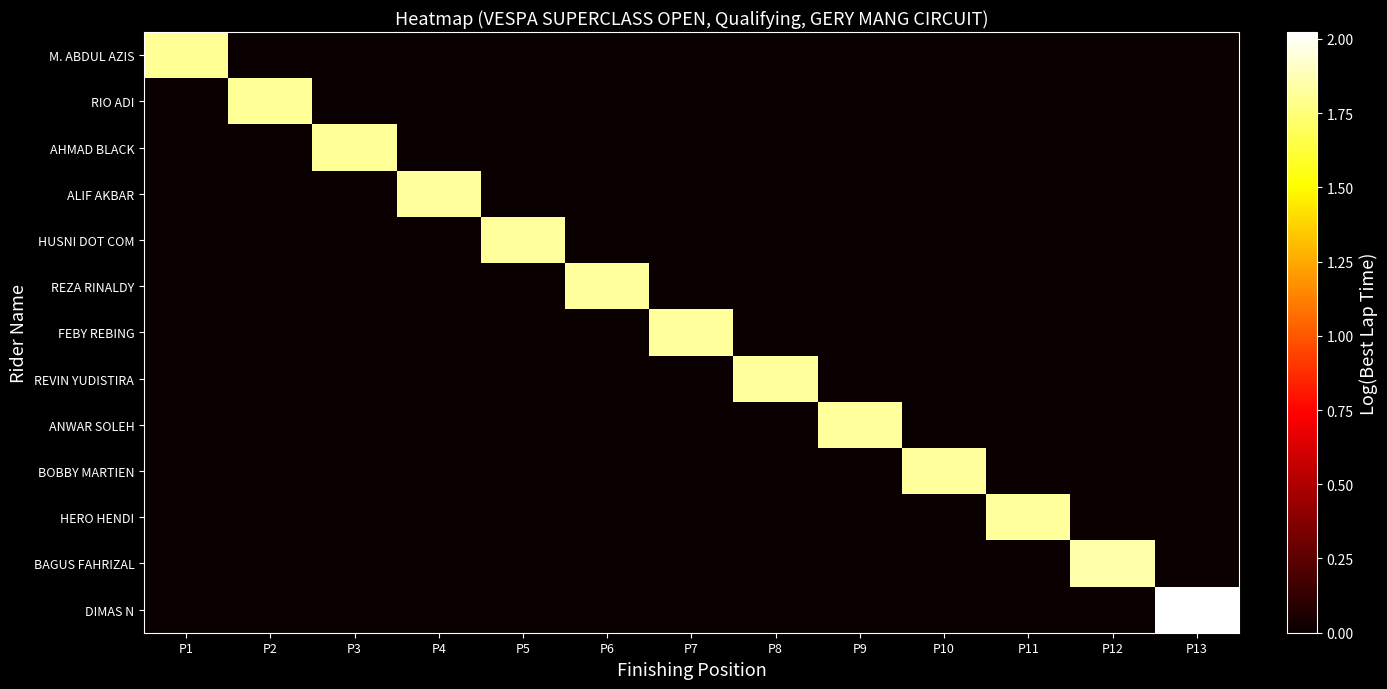

Which series has the largest total across all categories?

DIMAS N